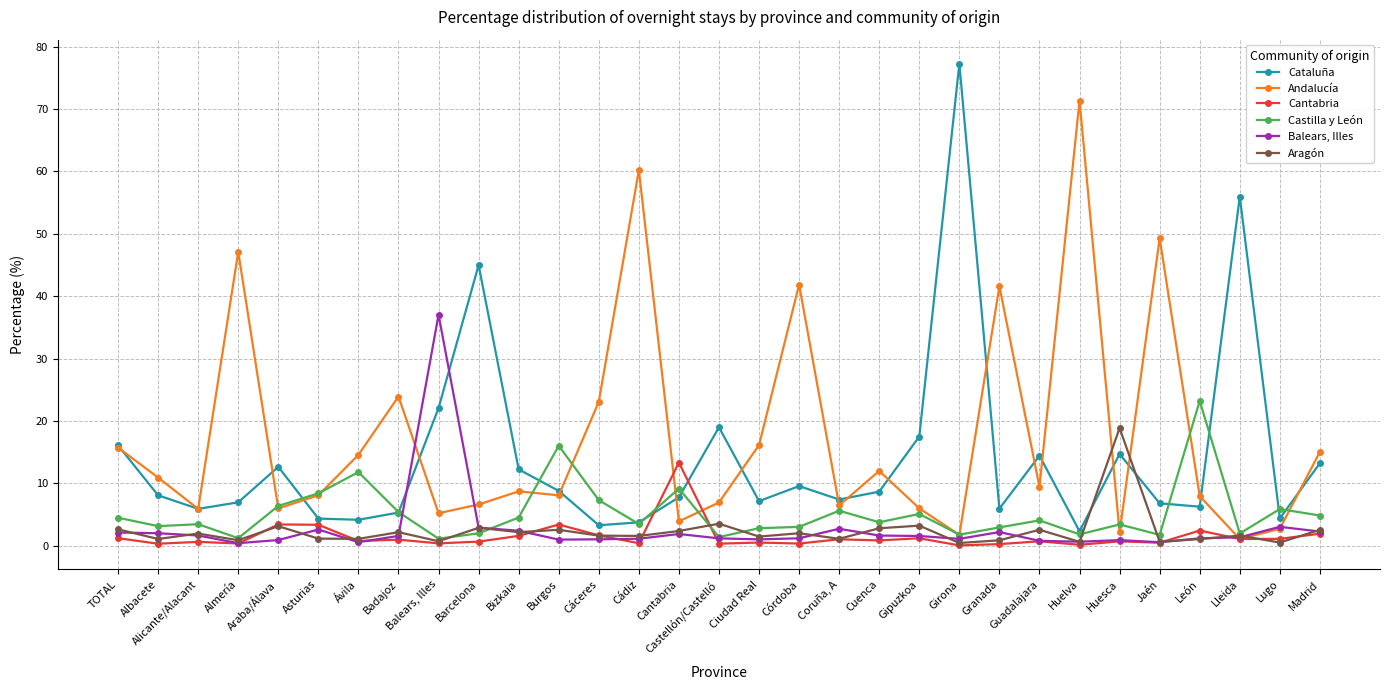

Which series has the largest total across all categories?

Andalucía